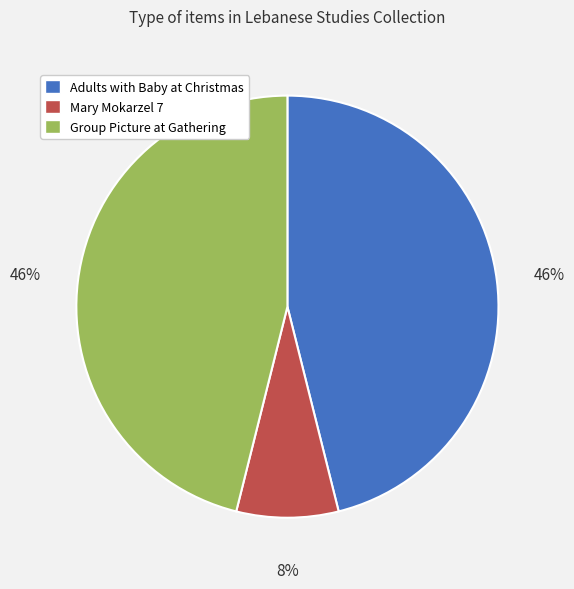

Which category has the smallest portion of the pie?

Mary Mokarzel 7